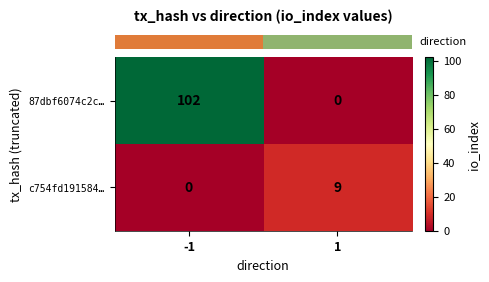

What is the average value of the 87dbf6074c2c… series?

51